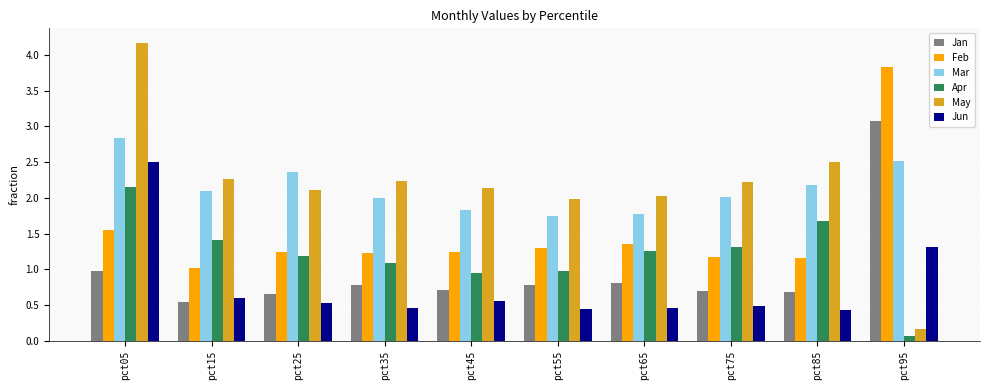

How many categories are shown in the chart?

10